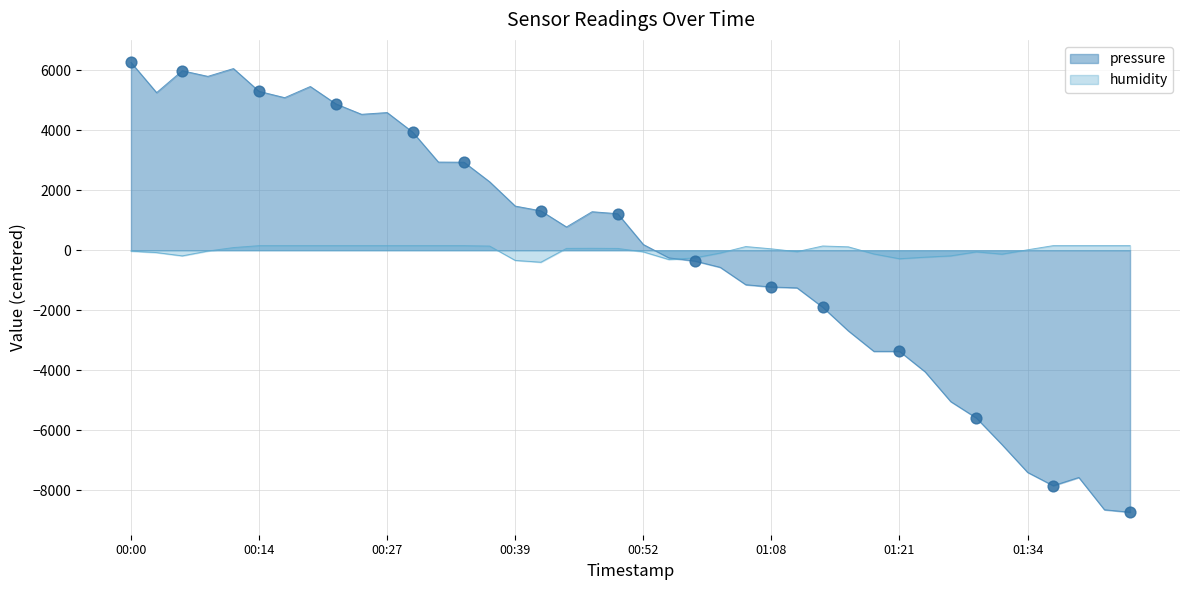

Which series contains the highest Y value?

pressure